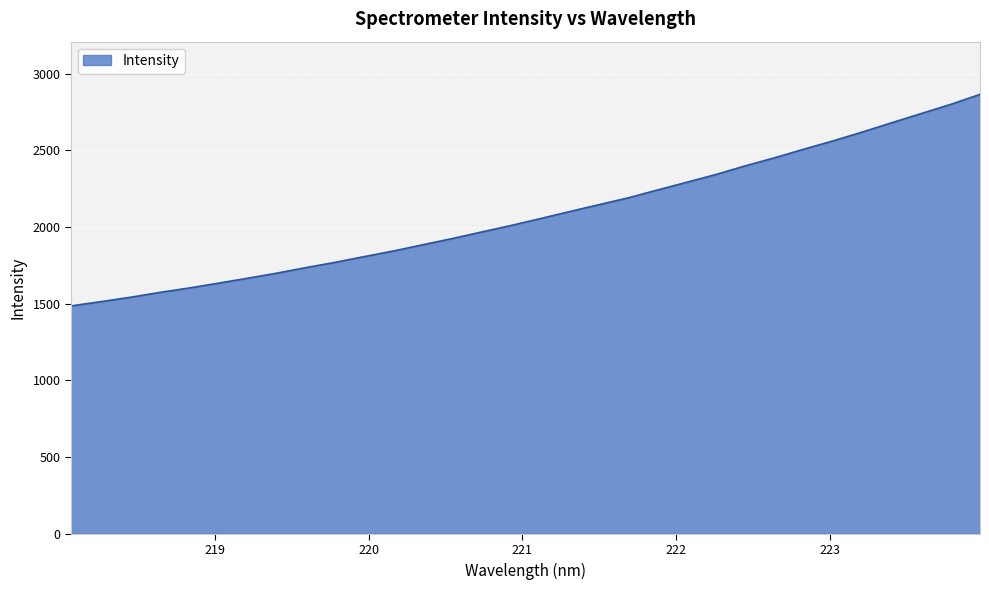

What is the smallest value displayed?

1486.2